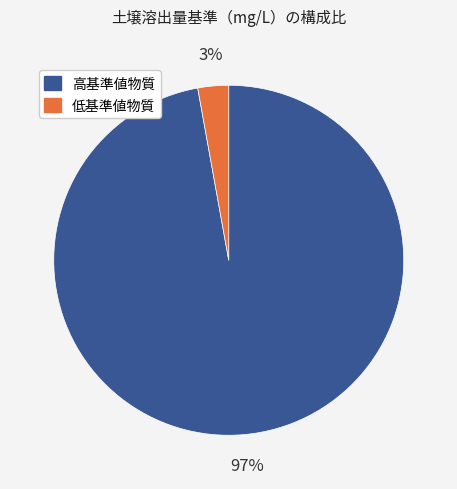

How many slices are in this pie chart?

2